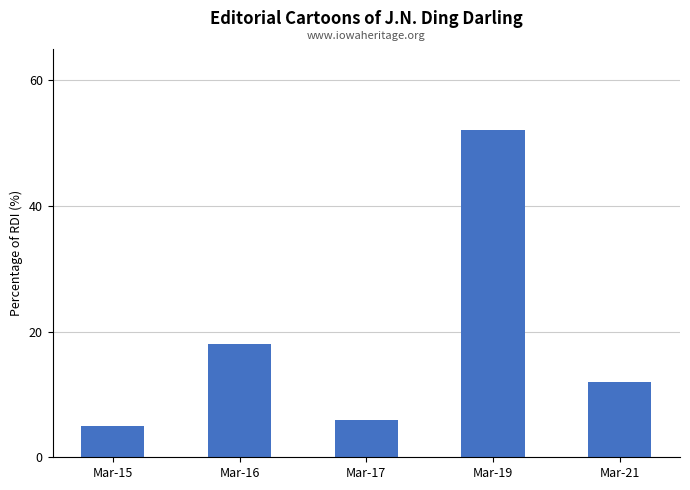

True or false: the data shows 7 at Mar-15.

False